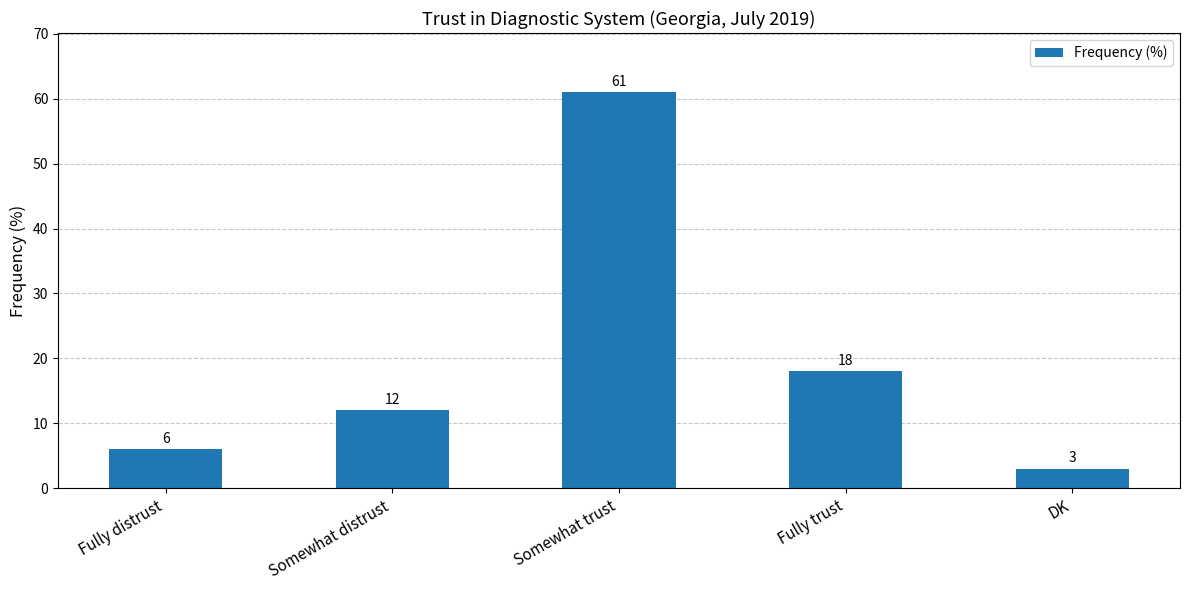

The value at DK is 3. True or false?

True